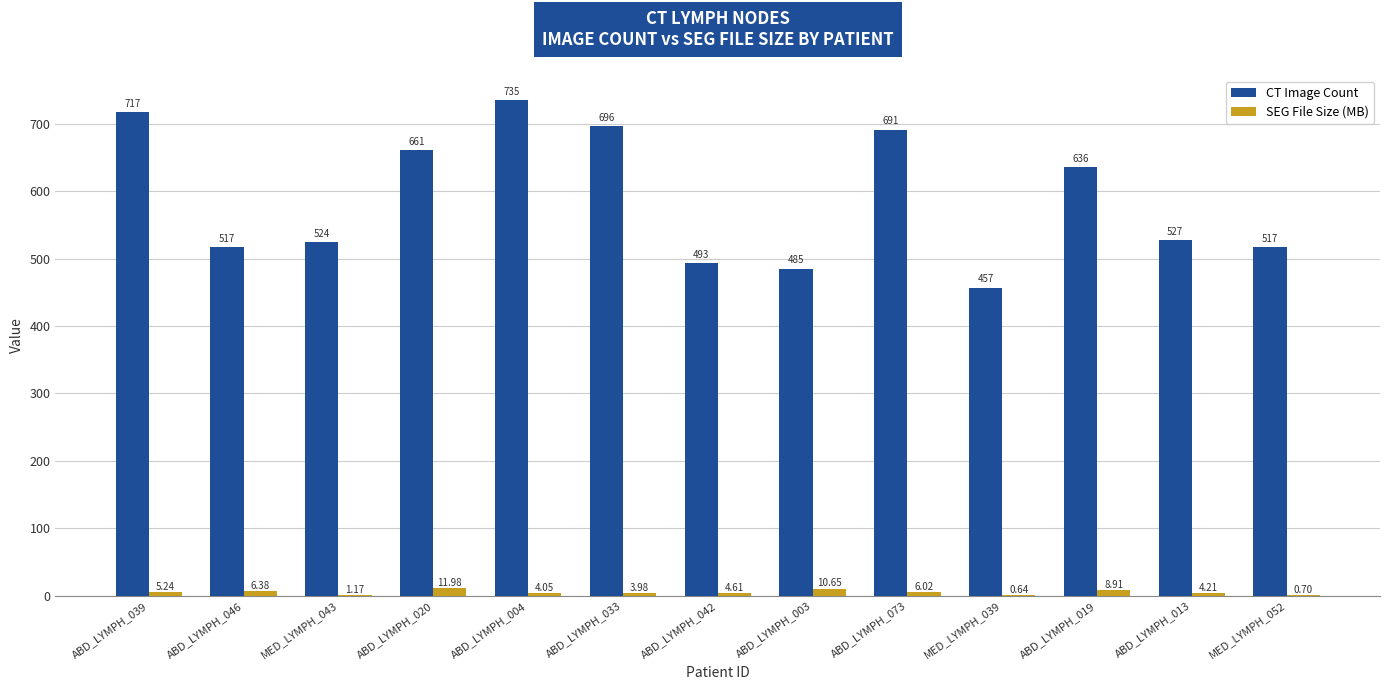

Between ABD_LYMPH_039 and MED_LYMPH_052, which series saw the biggest shift?

CT Image Count